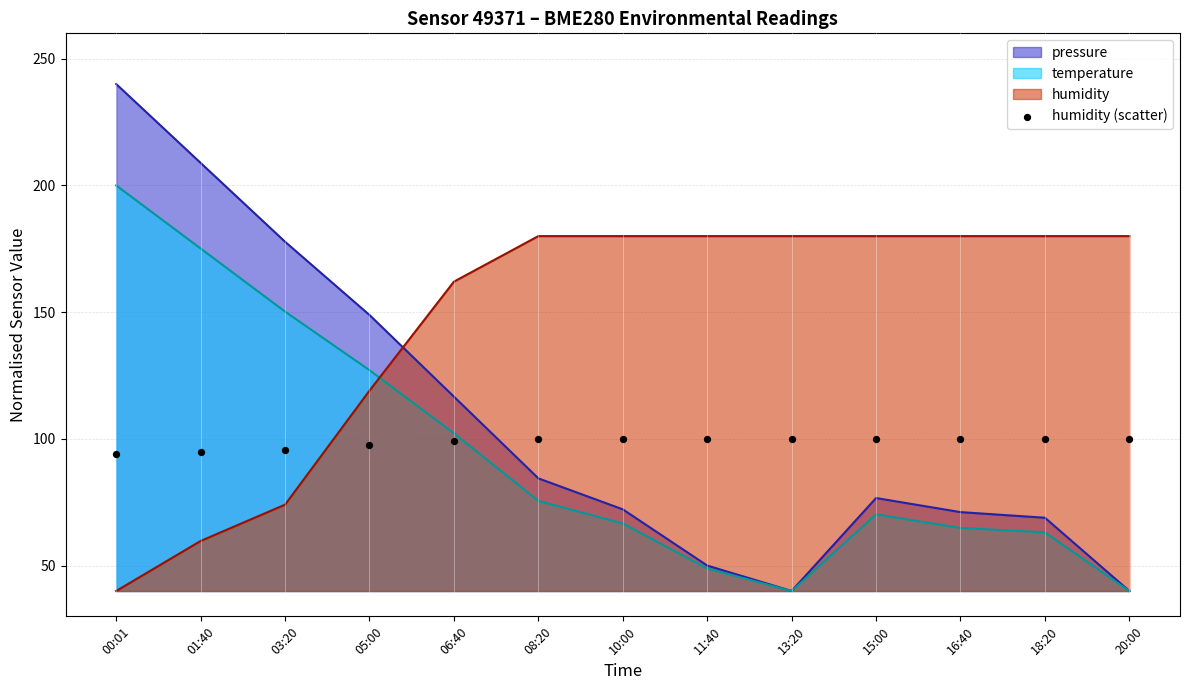

The value of temperature at 10:00 is 46.2. True or false?

False